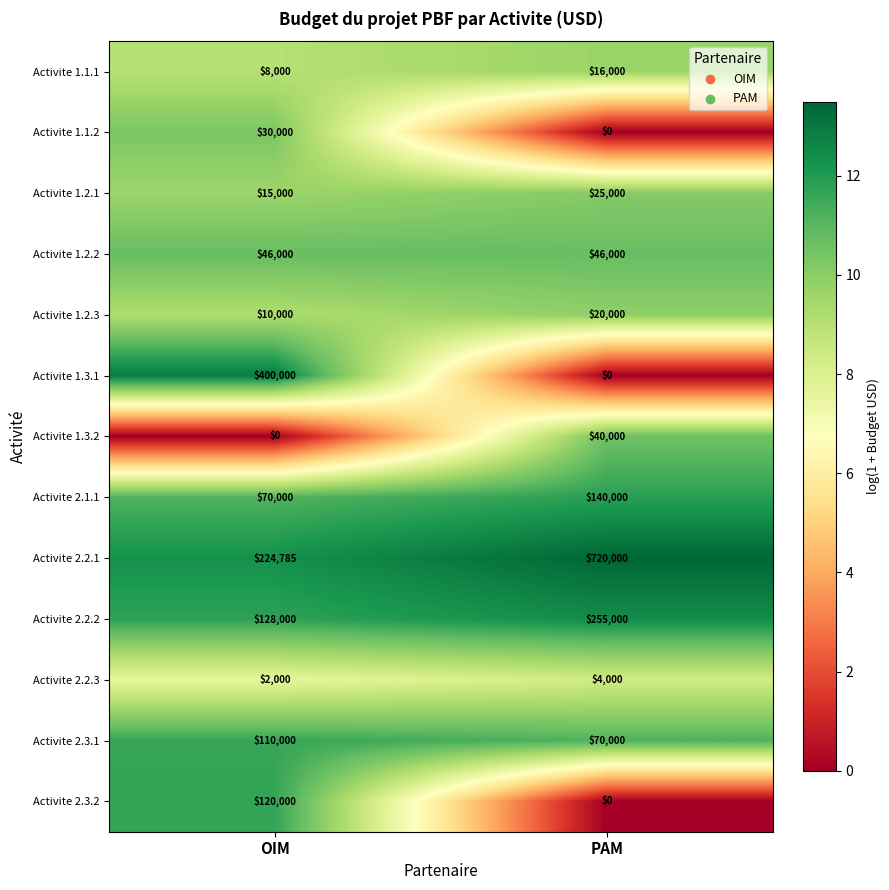

How many series are shown in this chart?

13